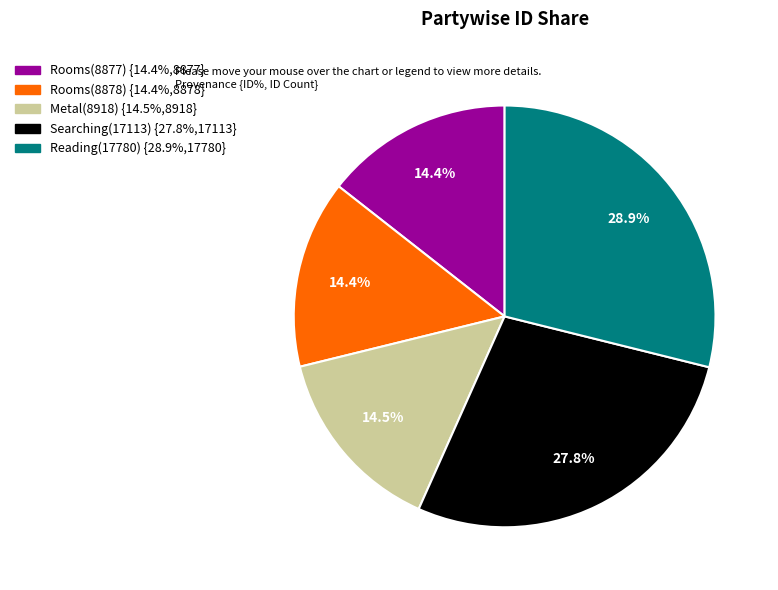

How much of the chart is everything except Searching(17113) {27.8%,17113}?

72.2%